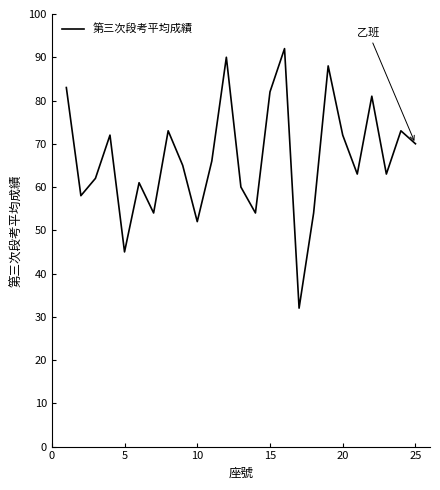

How many values are below 65?

12